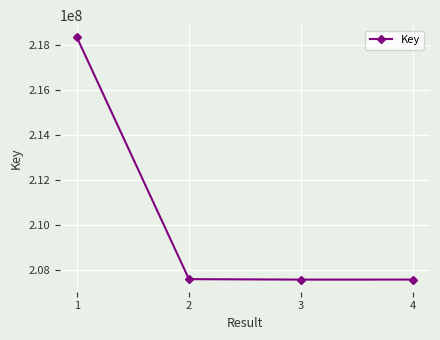

Between 3 and 1, which is larger?

1